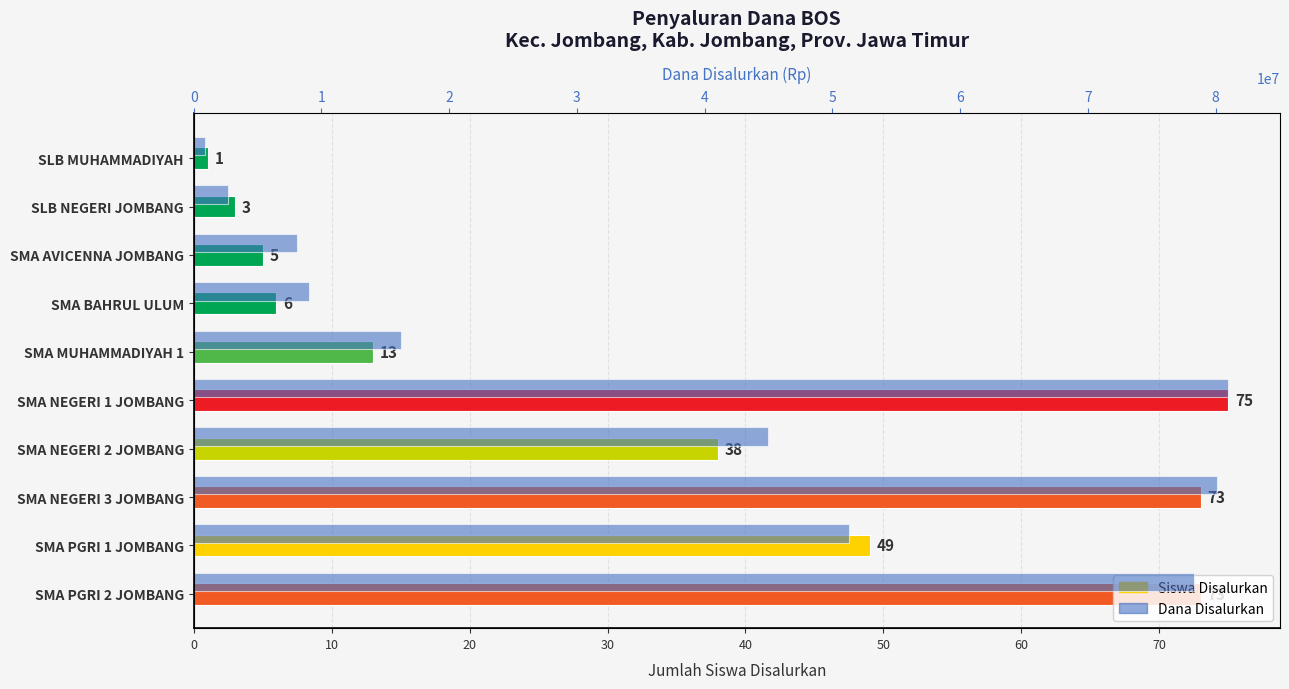

The Siswa Disalurkan series shows 109 at SMA NEGERI 3 JOMBANG. True or false?

False